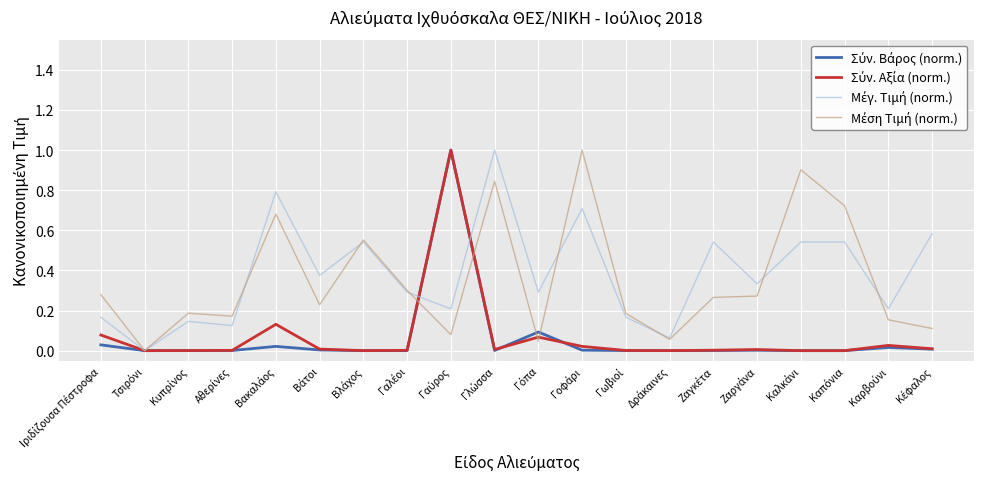

What is the maximum value shown in the chart?

1.0